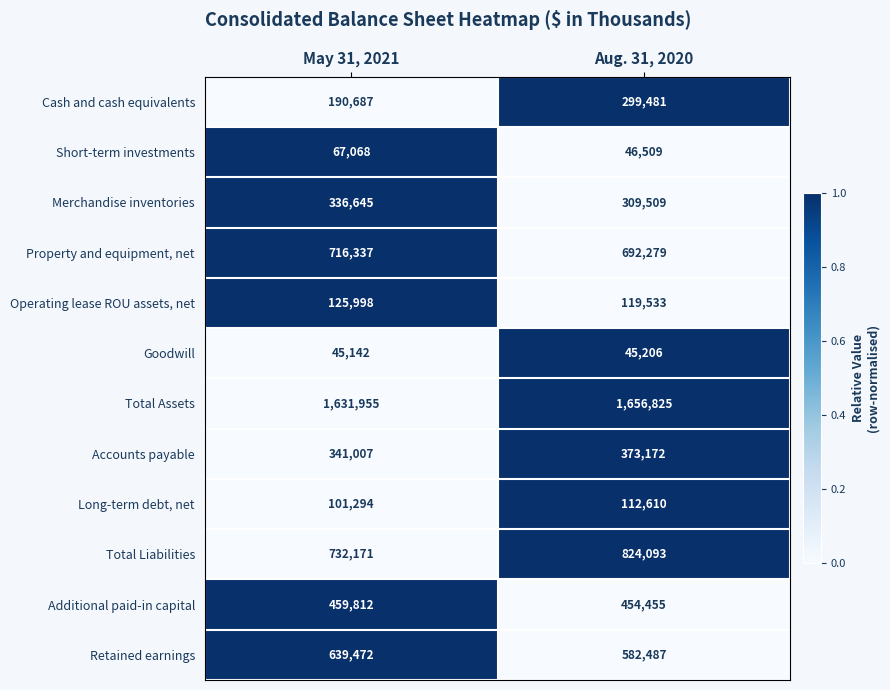

Which series has the largest range (max minus min)?

Cash and cash equivalents